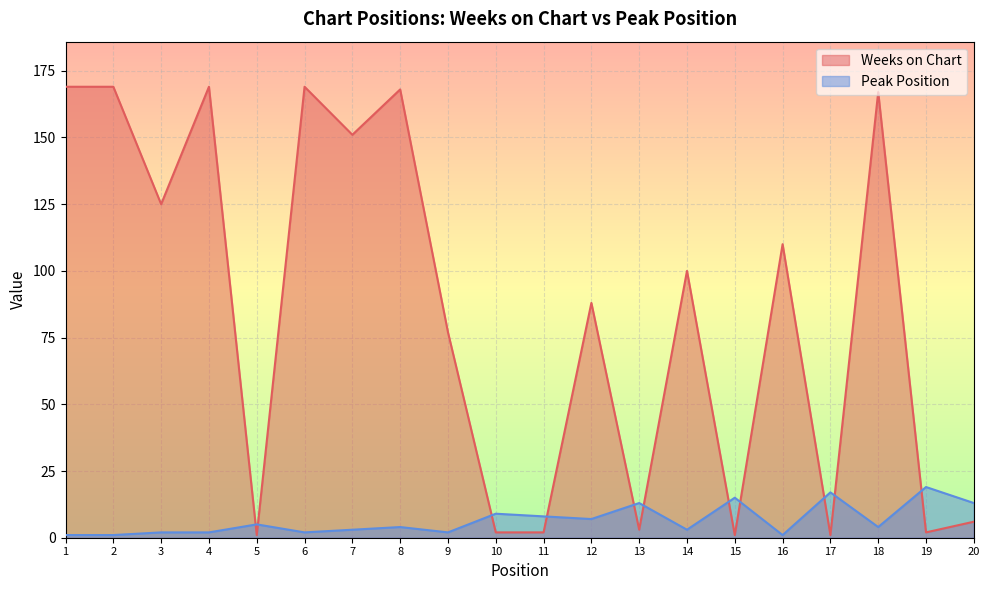

How many intersections are there between Peak Position and Weeks on Chart?

11